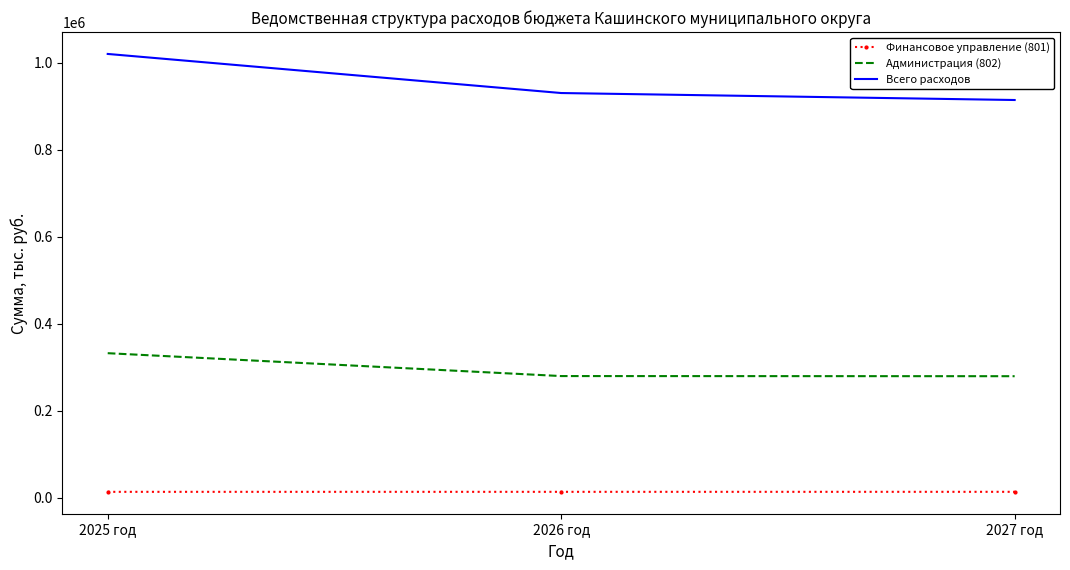

What is the sum of all Администрация (802) values?

891486.0